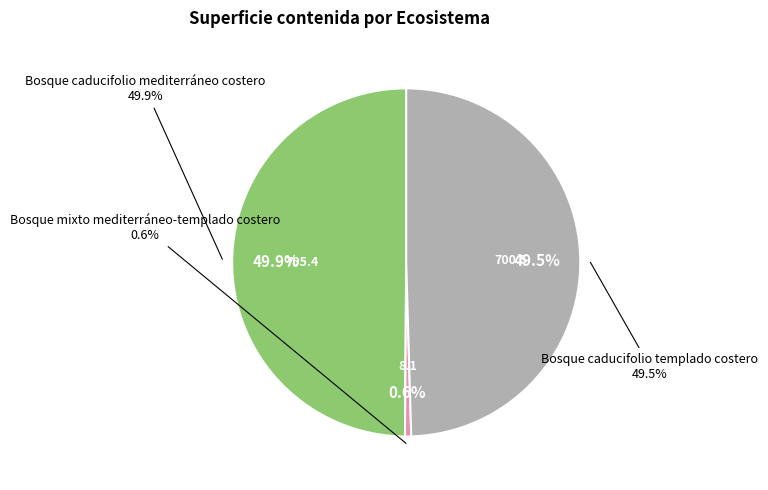

Count the number of slices in the pie.

3